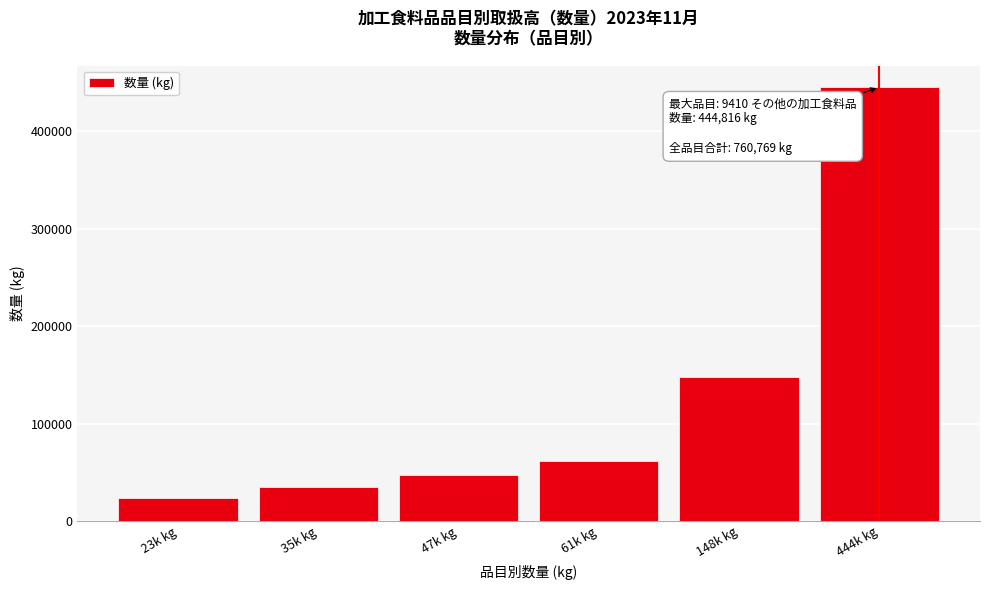

Reading right to left, list all the values displayed in this chart.

444816	148089	61114	47567	35431	23752